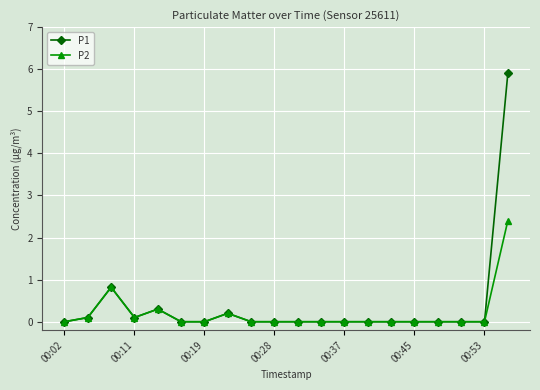

True or false: P1 has more than 0 interior local peaks.

True